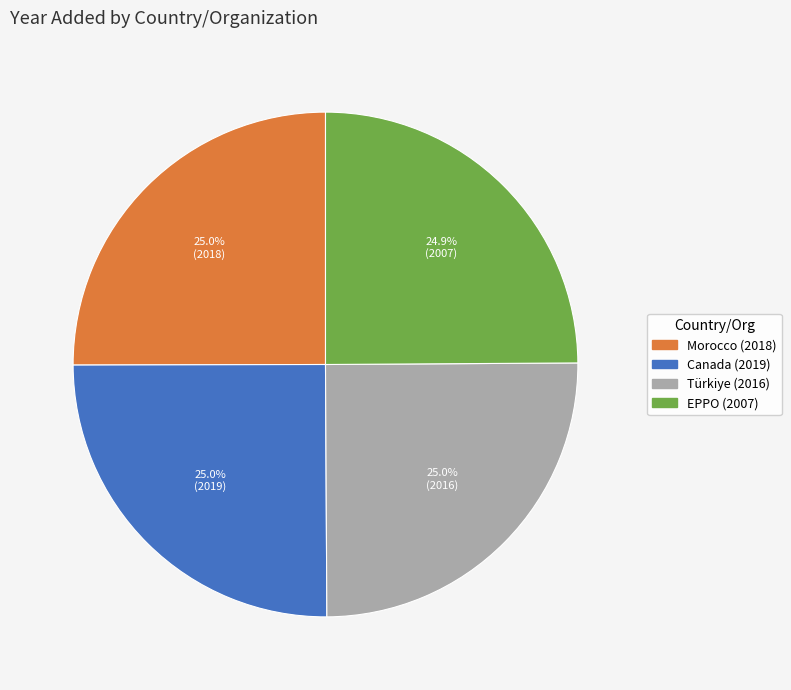

How much of the chart is everything except Türkiye?

75.0%